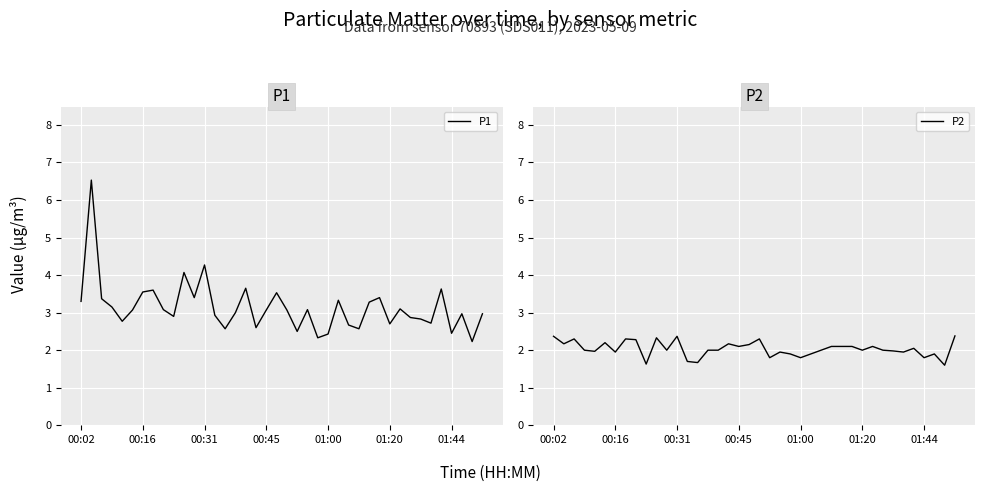

True or false: P1 has more than 2 interior local peaks.

True